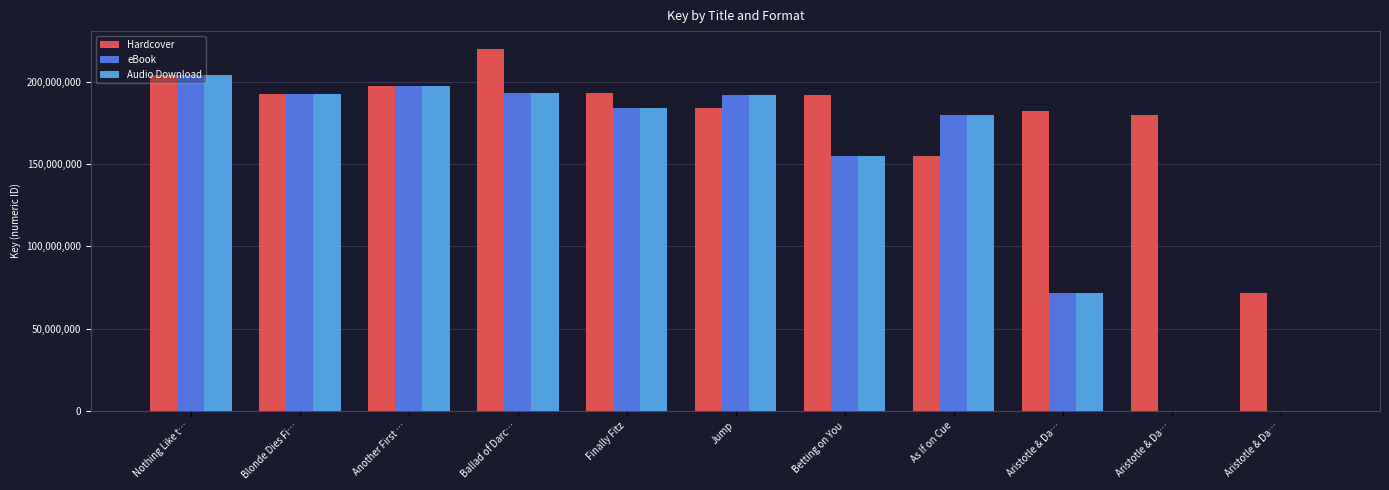

Which series changed the most between Ballad of Darc… and Aristotle & Da…?

eBook